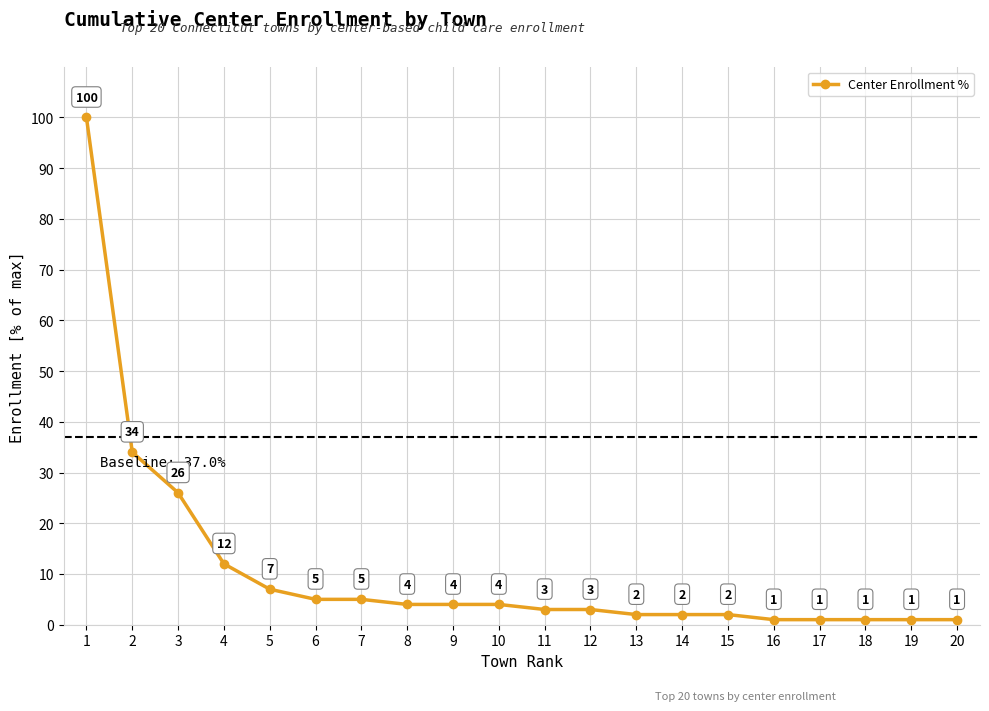

Between 3 and 1, which is larger?

1